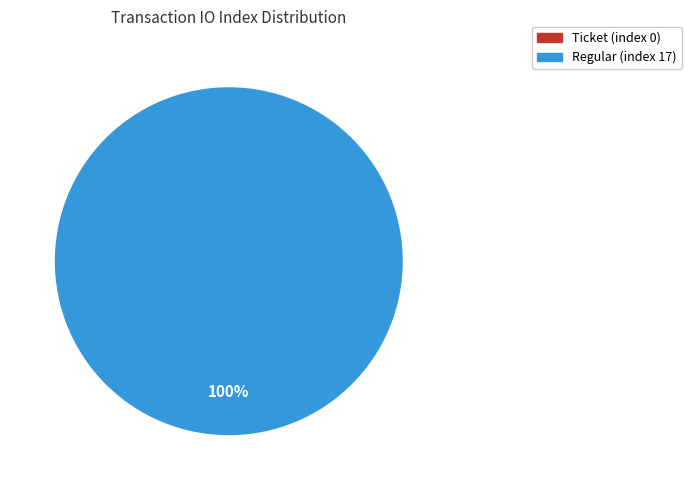

Which category accounts for the majority?

Regular (index 17)